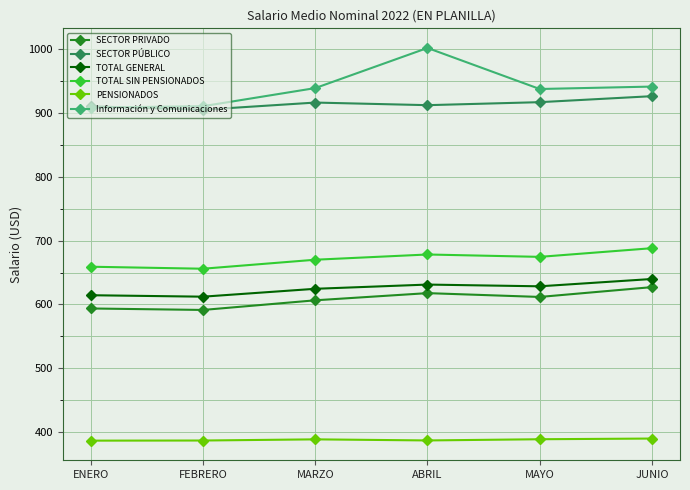

Count the number of categories in the chart.

6